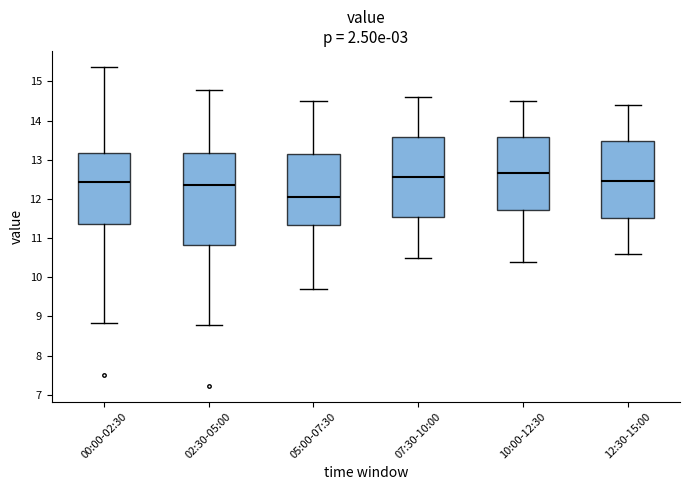

Reading left to right, transcribe this box plot: for each box, give where its median line is, the range the box spans, and where its two whiskers end, as read against the y-axis. The values are not printed on the chart, so give them approximately, as read against the axis.

00:00-02:30: median 12.4, box 11.3 to 13.2, whiskers 8.8 to 15.4
02:30-05:00: median 12.4, box 10.8 to 13.2, whiskers 8.8 to 14.8
05:00-07:30: median 12.1, box 11.3 to 13.2, whiskers 9.7 to 14.5
07:30-10:00: median 12.6, box 11.6 to 13.6, whiskers 10.5 to 14.6
10:00-12:30: median 12.7, box 11.7 to 13.6, whiskers 10.4 to 14.5
12:30-15:00: median 12.5, box 11.5 to 13.5, whiskers 10.6 to 14.4